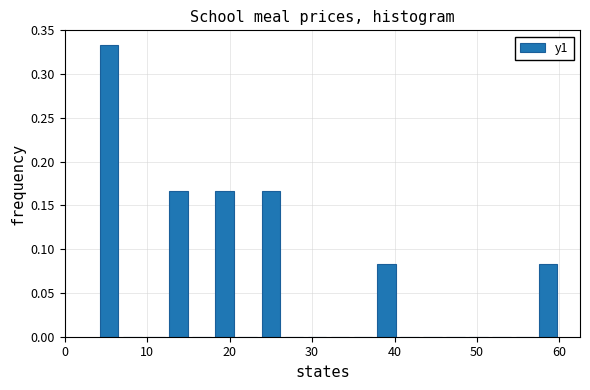

Read against the x-axis, roughly where is the centre of the tallest bar?

5